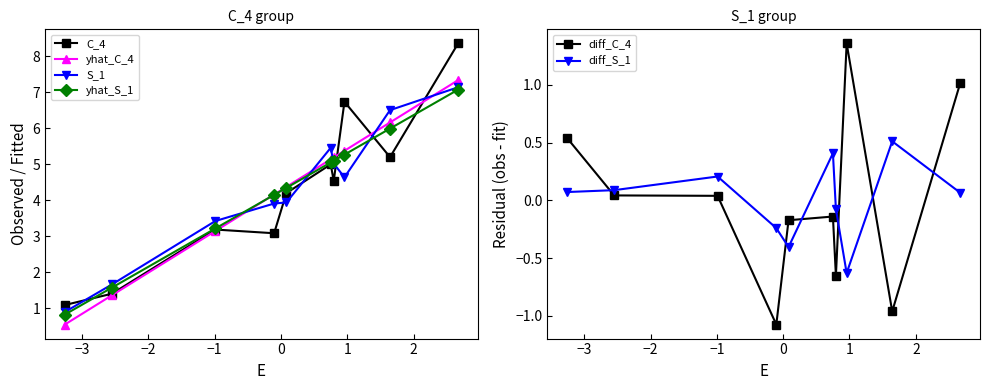

True or false: diff_S_1 and S_1 intersect in this chart.

False